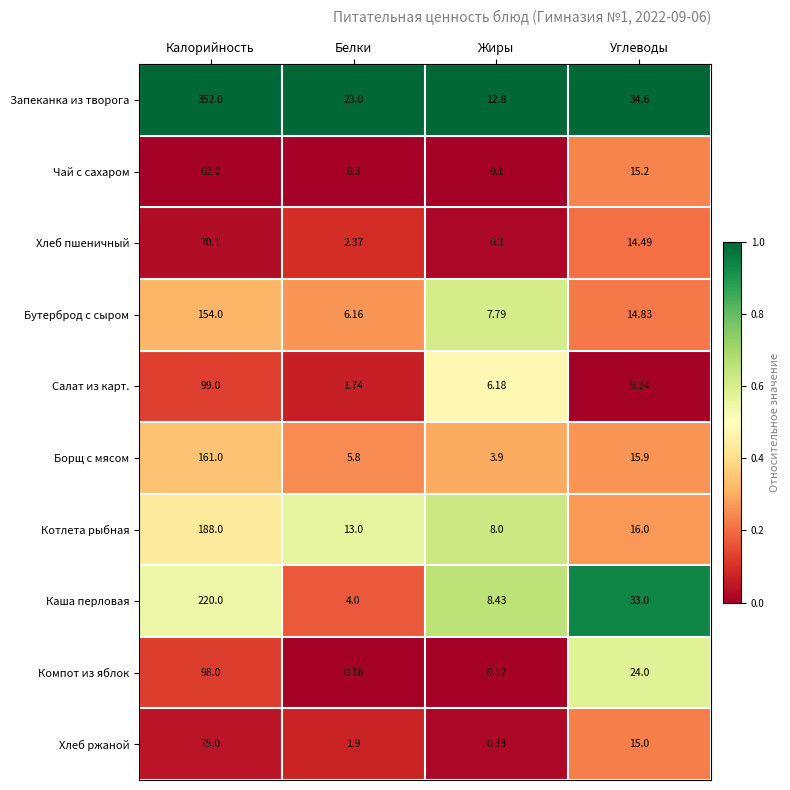

Which series has the widest spread of values?

Запеканка из творога